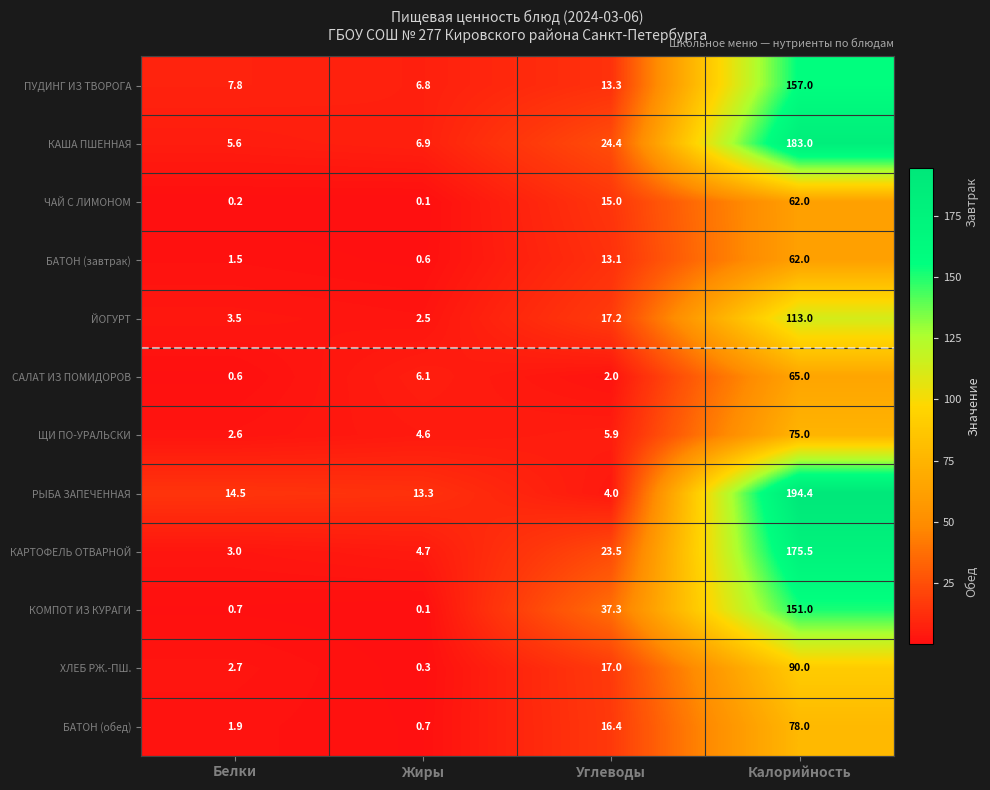

What is the highest value of the КАША ПШЕННАЯ series?

183.0